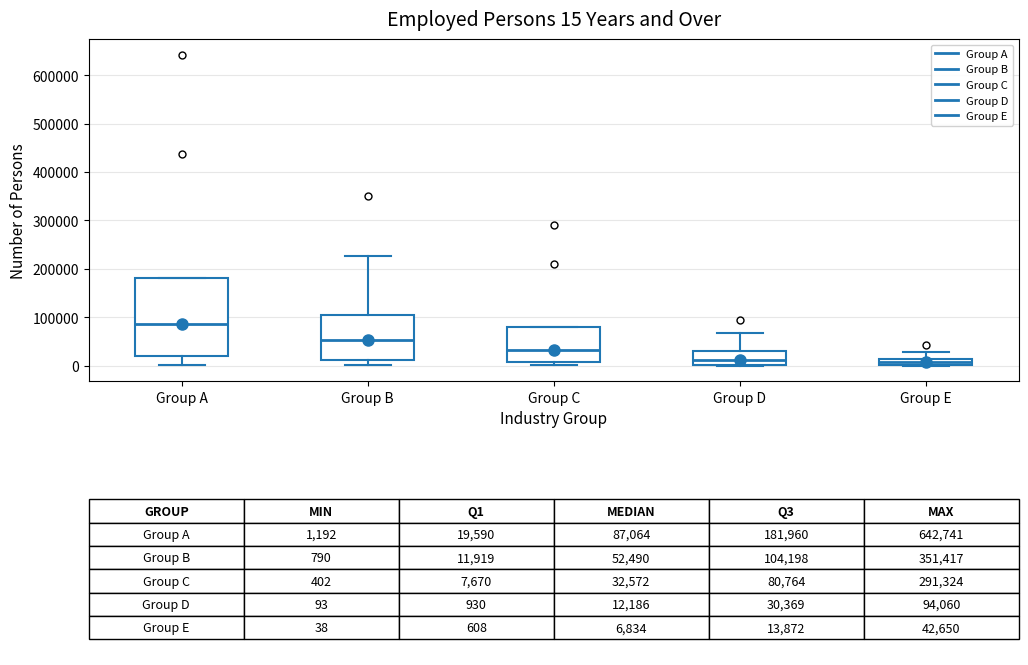

Which box is the tallest, from its lower edge to its upper edge?

Group A